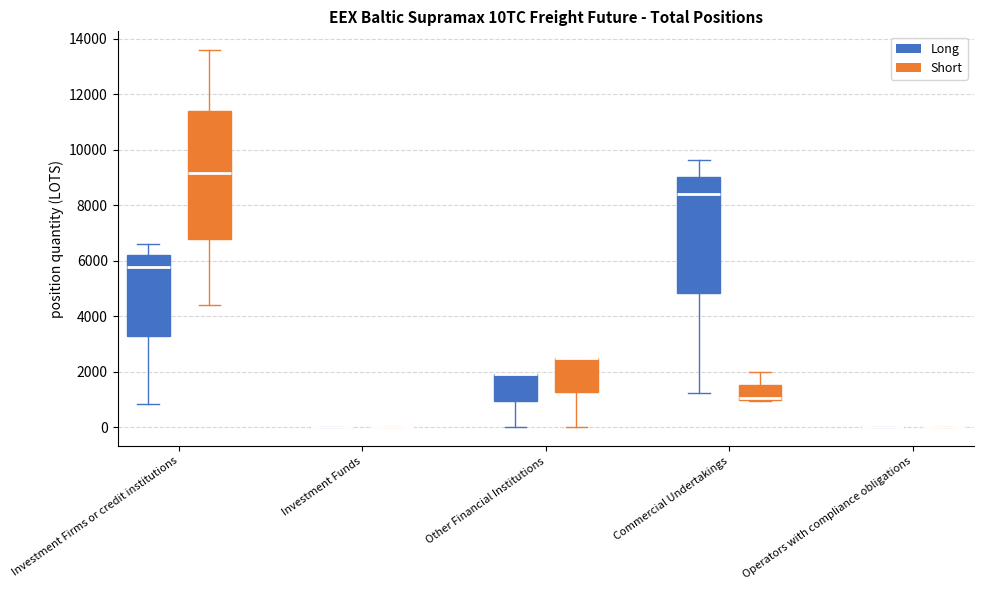

Reading left to right, read every box against the y-axis: the position of its median line, the range the box covers, and the ends of its whiskers. The values are not printed on the chart, so give them approximately, as read against the axis.

Investment Firms or credit institutions (Long): median 5800, box 3400 to 6200, whiskers 800 to 6600
Investment Firms or credit institutions (Short): median 9200, box 6800 to 11400, whiskers 4400 to 13600
Investment Funds (Long): box collapsed to a line at 0, whiskers 0 to 0
Investment Funds (Short): box collapsed to a line at 0, whiskers 0 to 0
Other Financial Institutions (Long): median 2000 (drawn on the box's upper edge), box 1000 to 2000, whiskers 0 to 2000
Other Financial Institutions (Short): median 2600 (drawn on the box's upper edge), box 1200 to 2600, whiskers 0 to 2600
Commercial Undertakings (Long): median 8400, box 4800 to 9000, whiskers 1200 to 9600
Commercial Undertakings (Short): median 1000 (drawn on the box's lower edge), box 1000 to 1600, whiskers 1000 to 2000
Operators with compliance obligations (Long): box collapsed to a line at 0, whiskers 0 to 0
Operators with compliance obligations (Short): box collapsed to a line at 0, whiskers 0 to 0